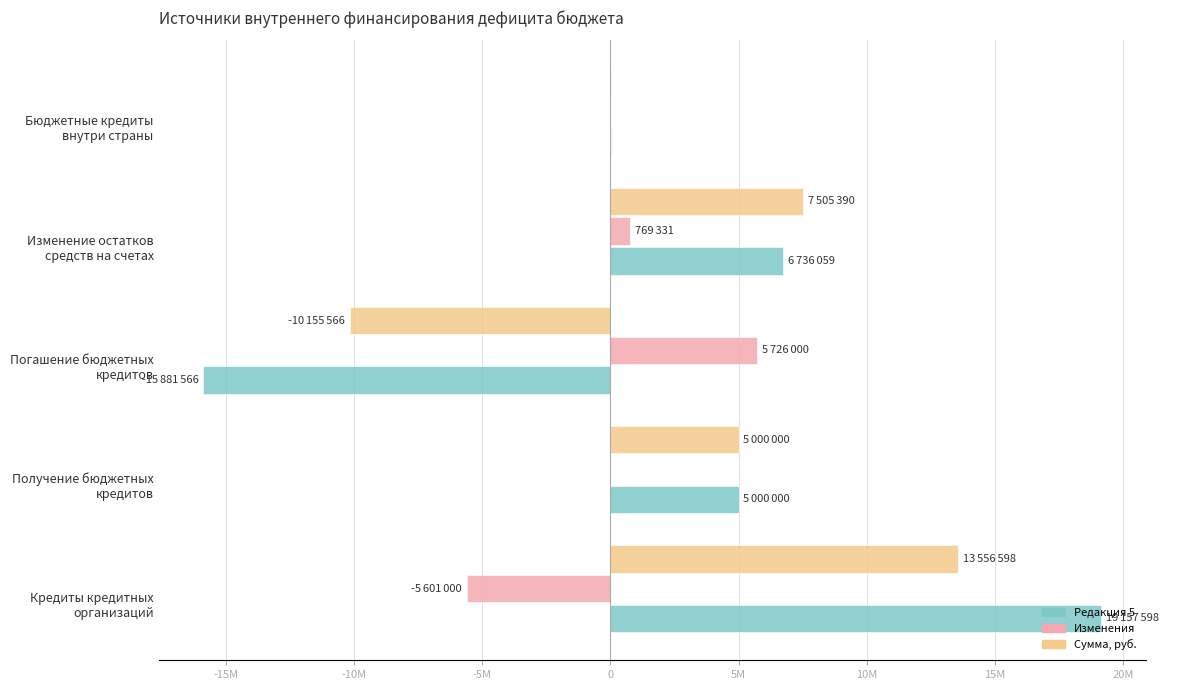

What are all the series names shown in the legend?

Редакция 5, Изменения, Сумма, руб.